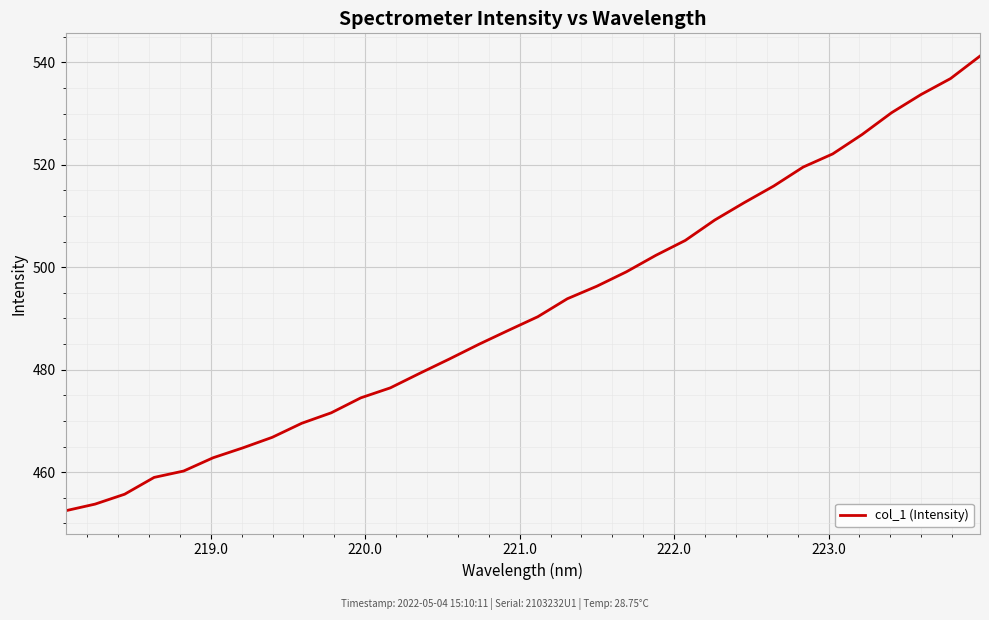

What is the maximum value shown in the chart?

541.2